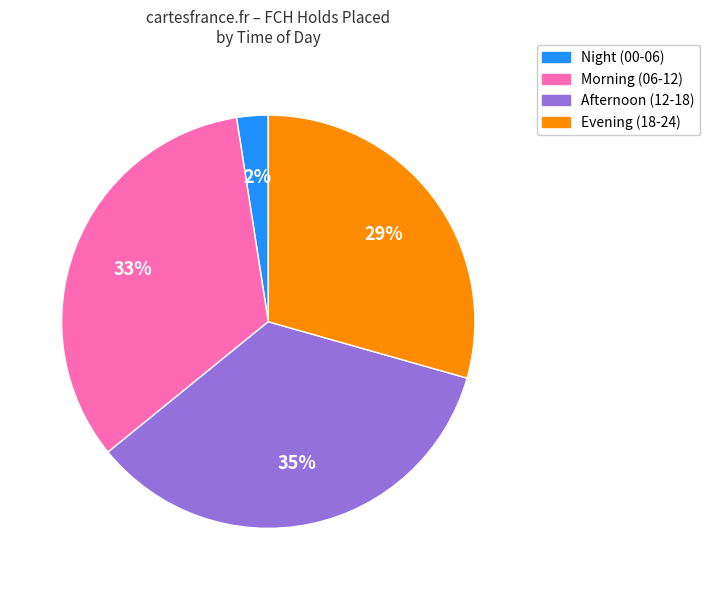

Is there any slice that represents more than half of the pie?

No